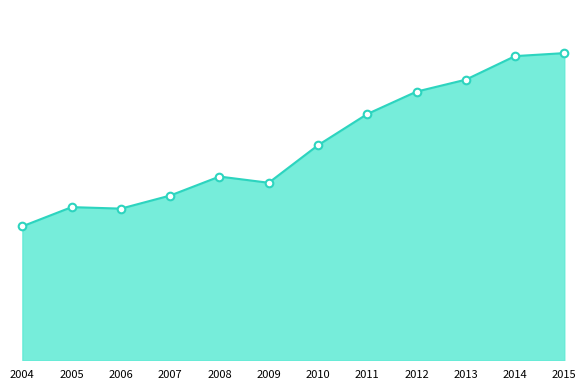

What is the change in value from 2008 to 2009?

-2660500894